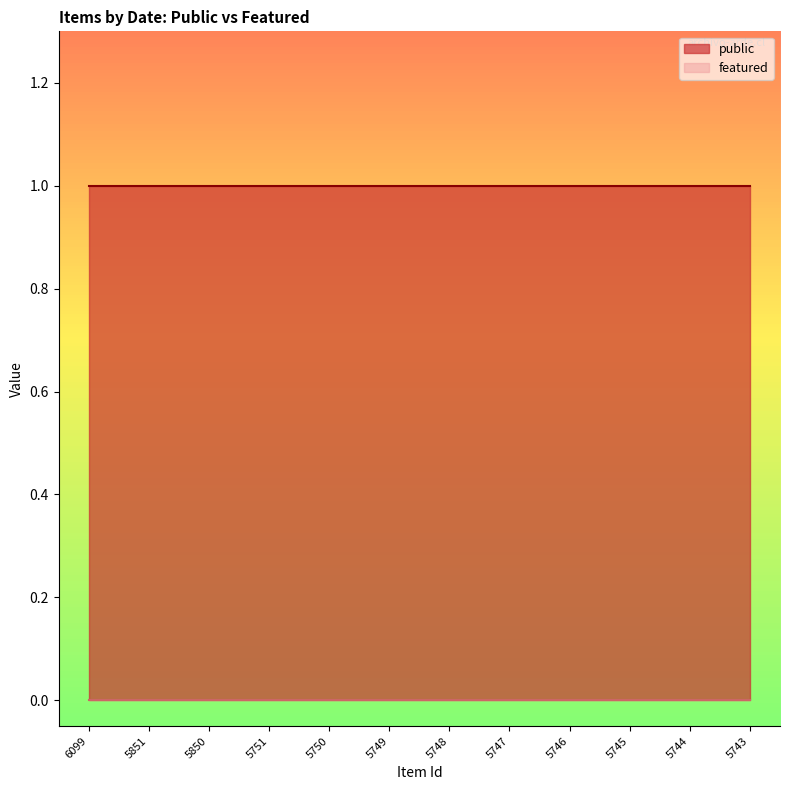

True or false: featured and public cross at least once.

False